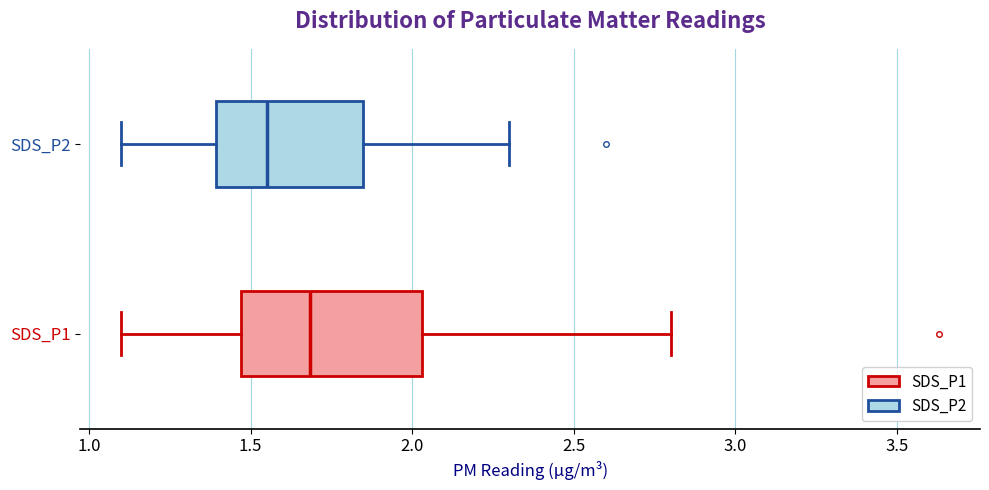

Where is the right edge of the box for SDS_P1 on the x-axis? The values are not printed on the chart, so give them approximately, as read against the axis.

2.05